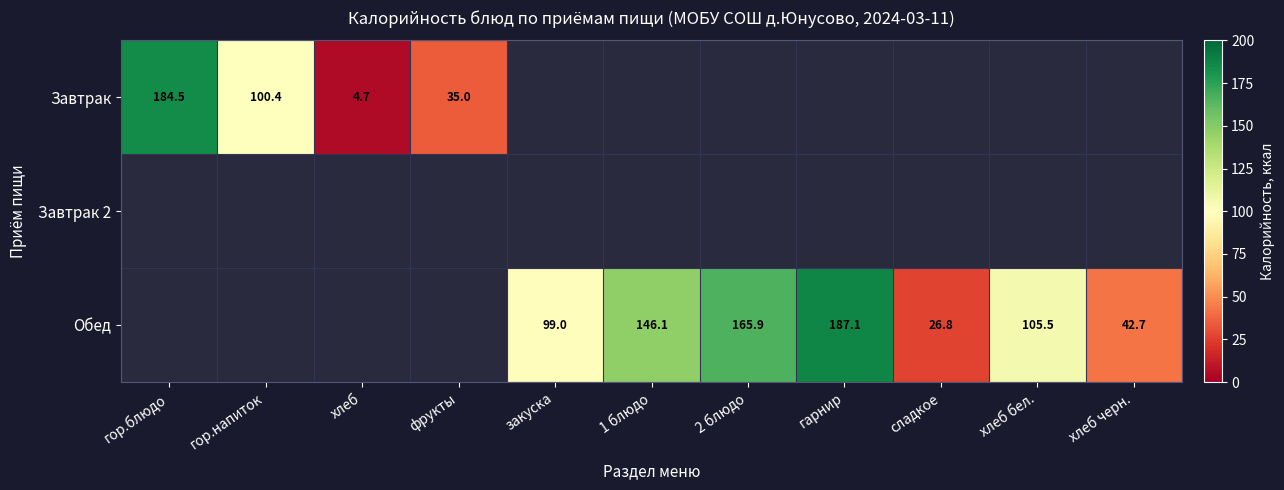

The value of Обед at хлеб черн. is 42.7. True or false?

True